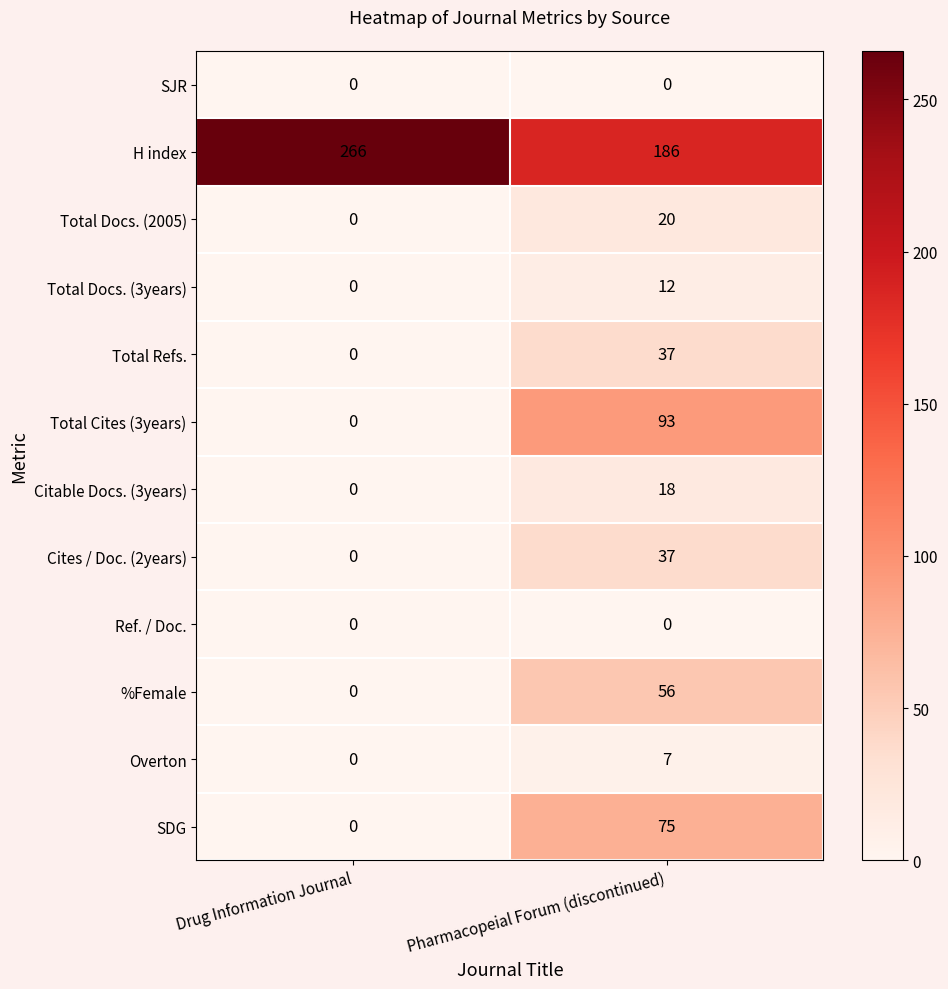

Which category has the highest value across all series?

Drug Information Journal